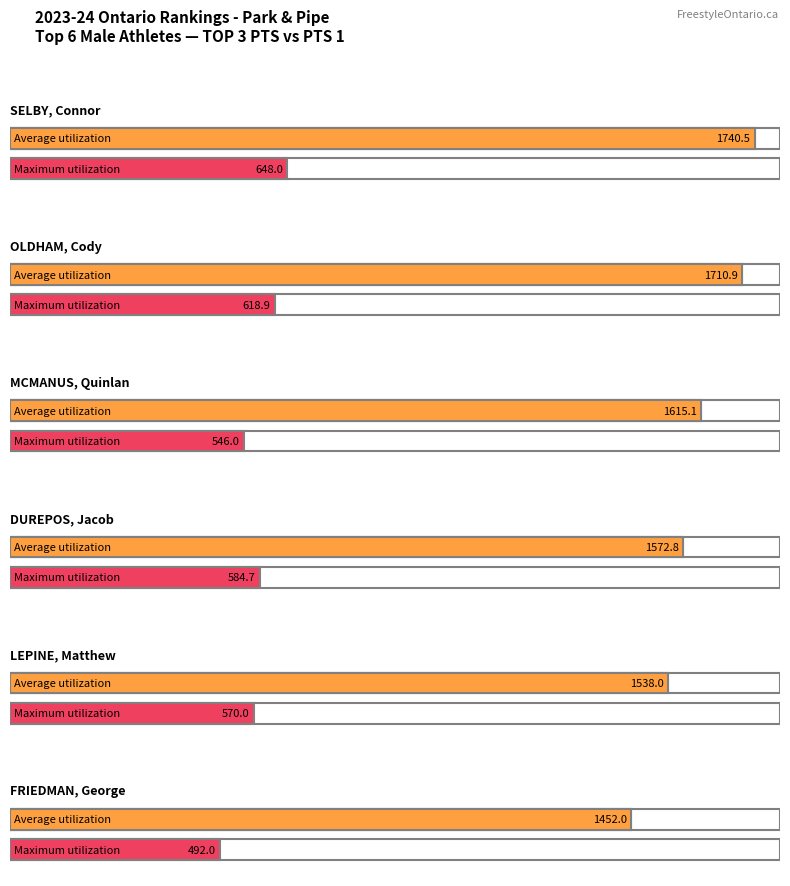

Reading left to right, transcribe all the data shown in this chart.

Average utilization: 1740.5	1710.9	1615.1	1572.8	1538.0	1452.0
Maximum utilization: 648.0	618.9	546.0	584.7	570.0	492.0